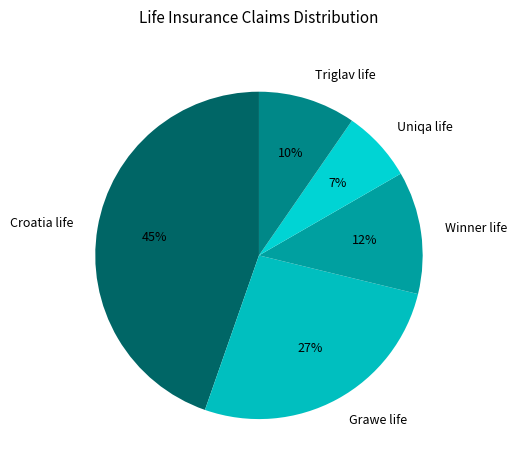

Count the number of slices in the pie.

5